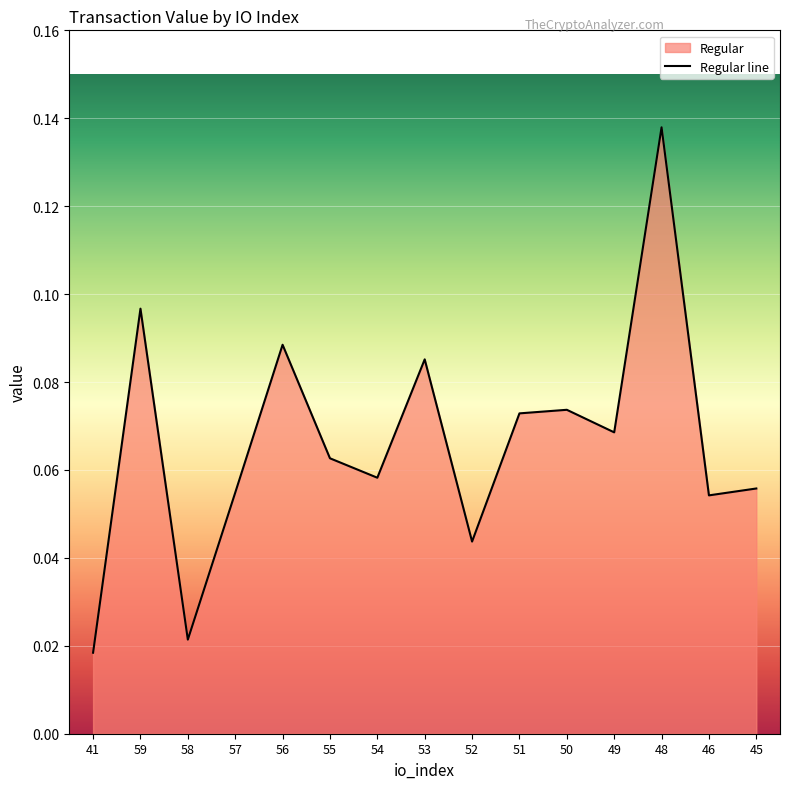

How many lines are shown in the chart?

1